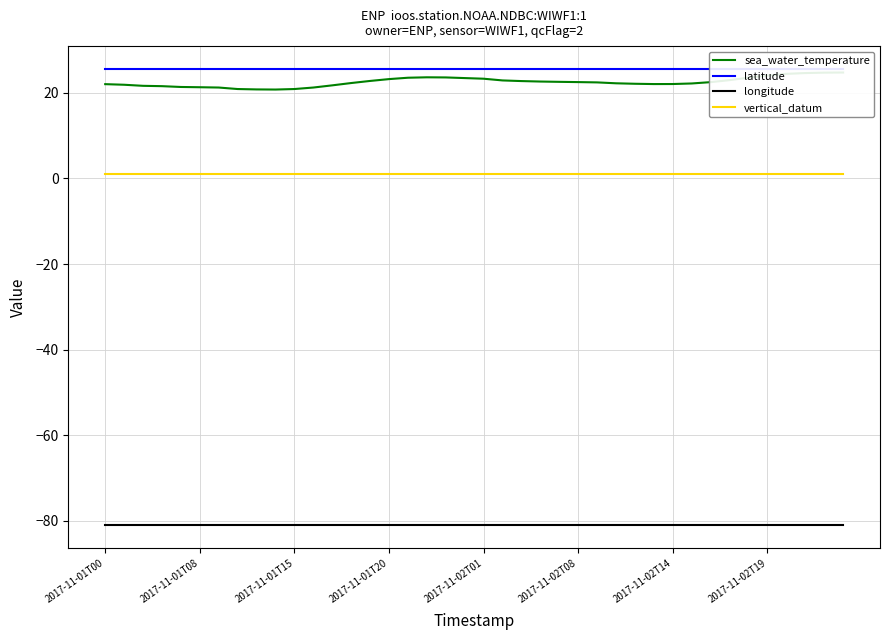

True or false: longitude and sea_water_temperature intersect in this chart.

False